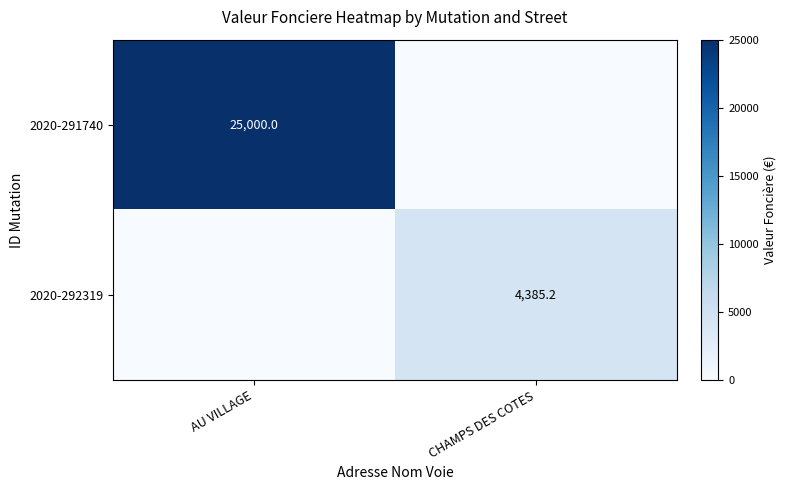

What is the total value across all series at AU VILLAGE?

25000.0